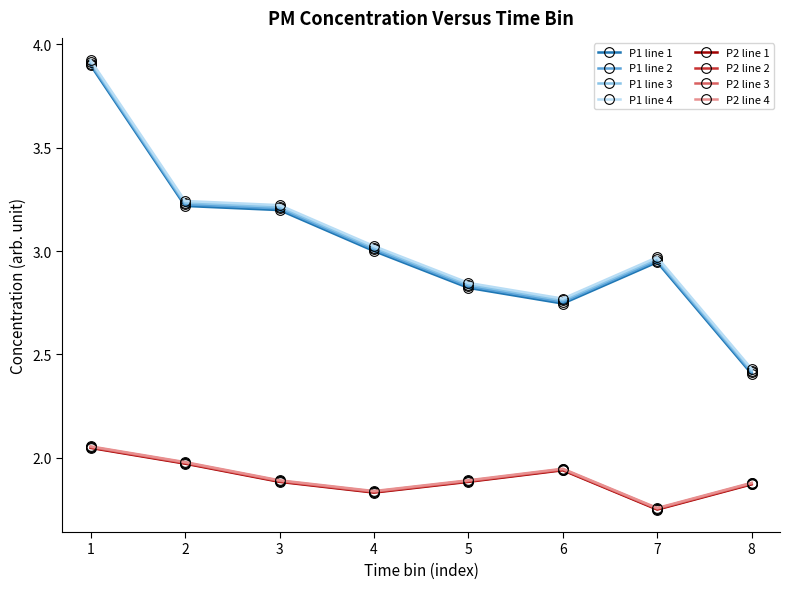

True or false: P1 line 3 and P2 line 2 cross at least once.

False